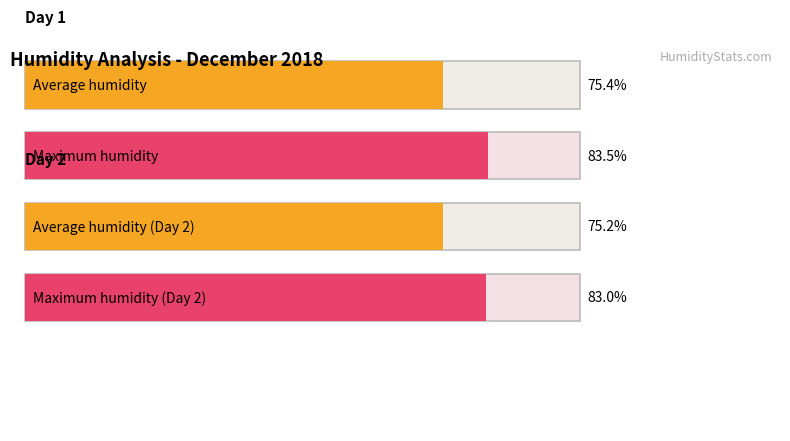

The Max humidity series shows 83.5 at 22:00. True or false?

True